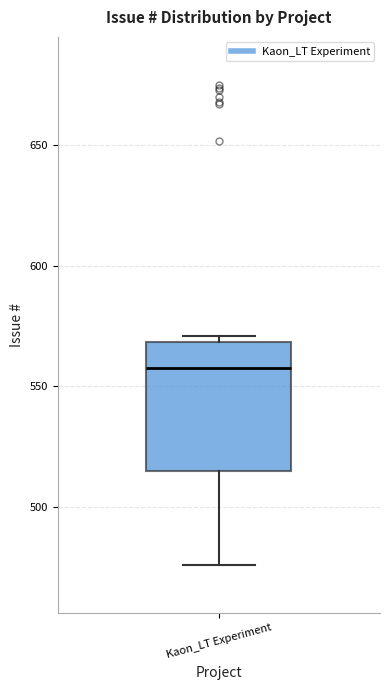

Transcribe this box plot: give where the median line is, the range the box spans, and where the two whiskers end, as read against the y-axis. The values are not printed on the chart, so give them approximately, as read against the axis.

median 560, box 515 to 570, whiskers 475 to 570 (just above the box's upper edge)